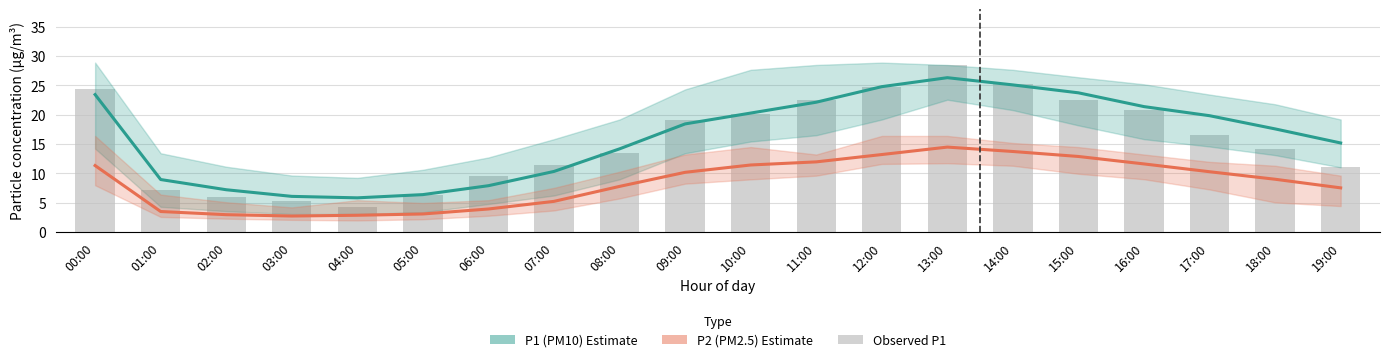

What is the average value of the P1 (PM10) Estimate series?

16.3